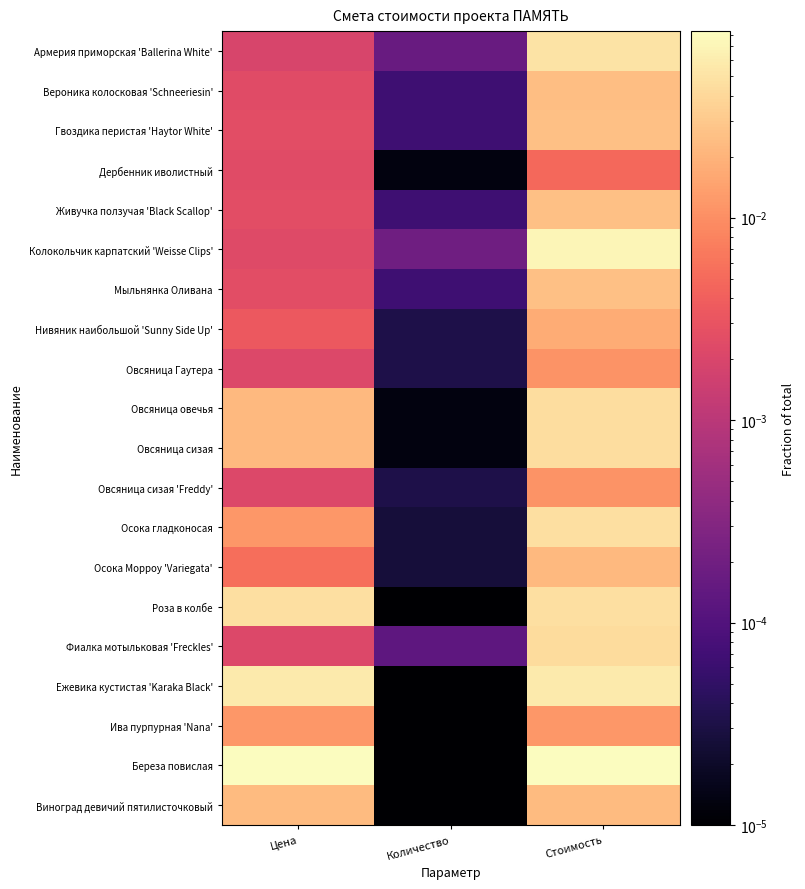

At which category is the sum across all series the highest?

Стоимость